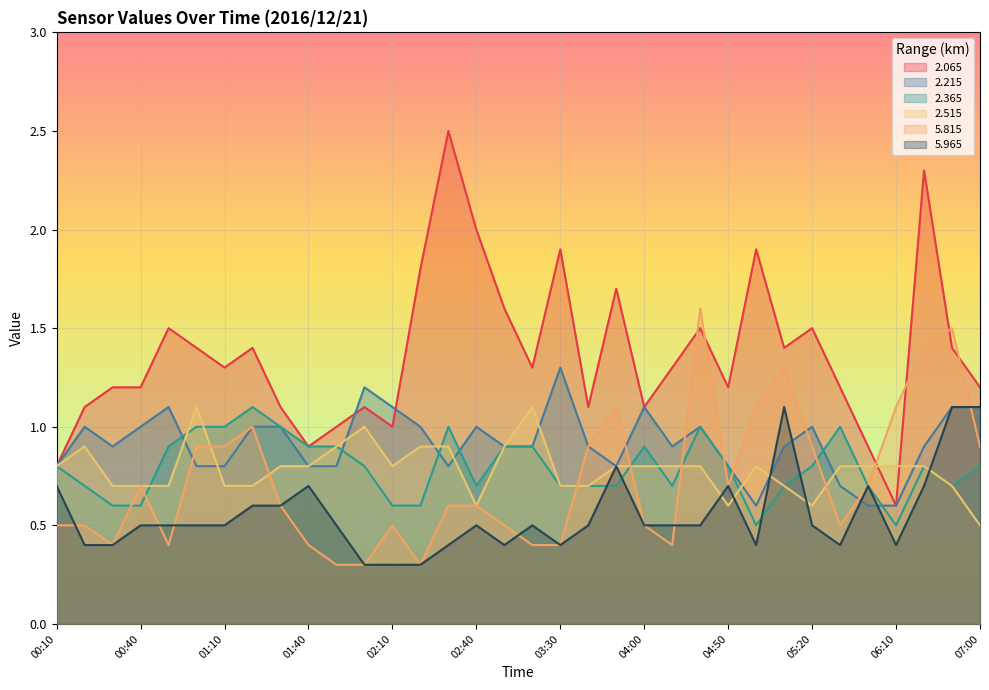

True or false: 5.965 has a value of 0.7 at 05:40.

True